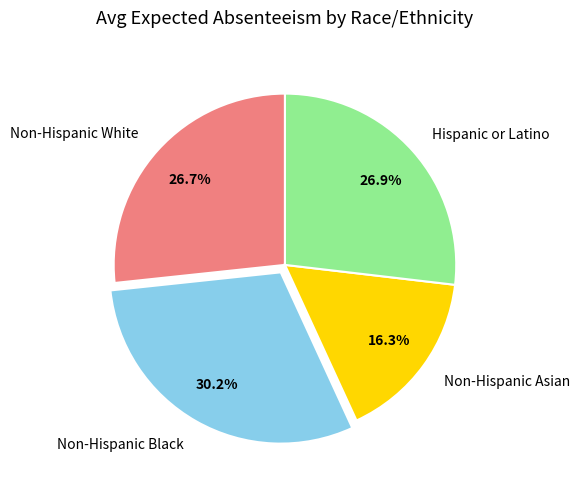

Which has a higher value, Non-Hispanic White or Non-Hispanic Asian?

Non-Hispanic White